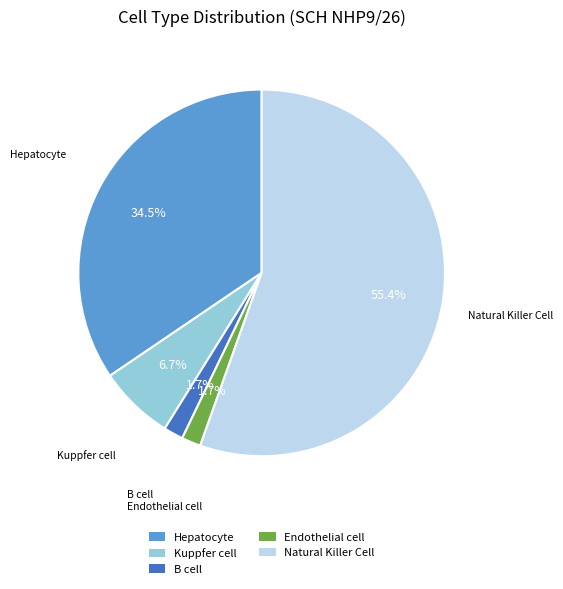

What is the largest slice in the pie chart?

Natural Killer Cell